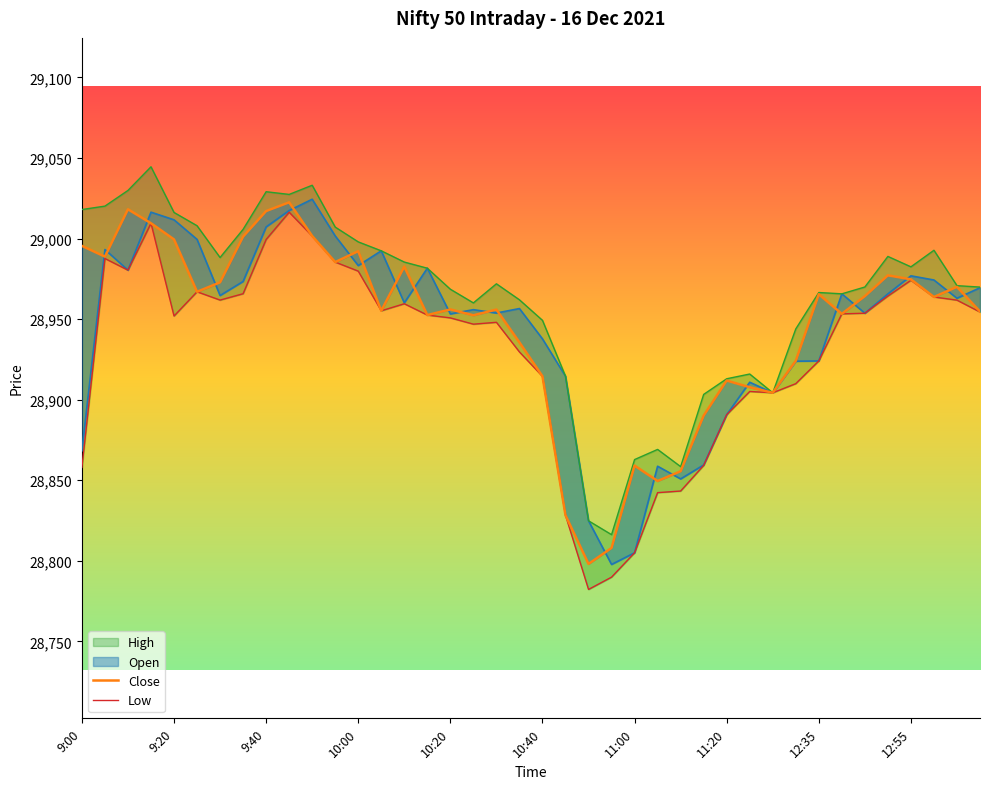

True or false: Low and Close cross at least once.

False